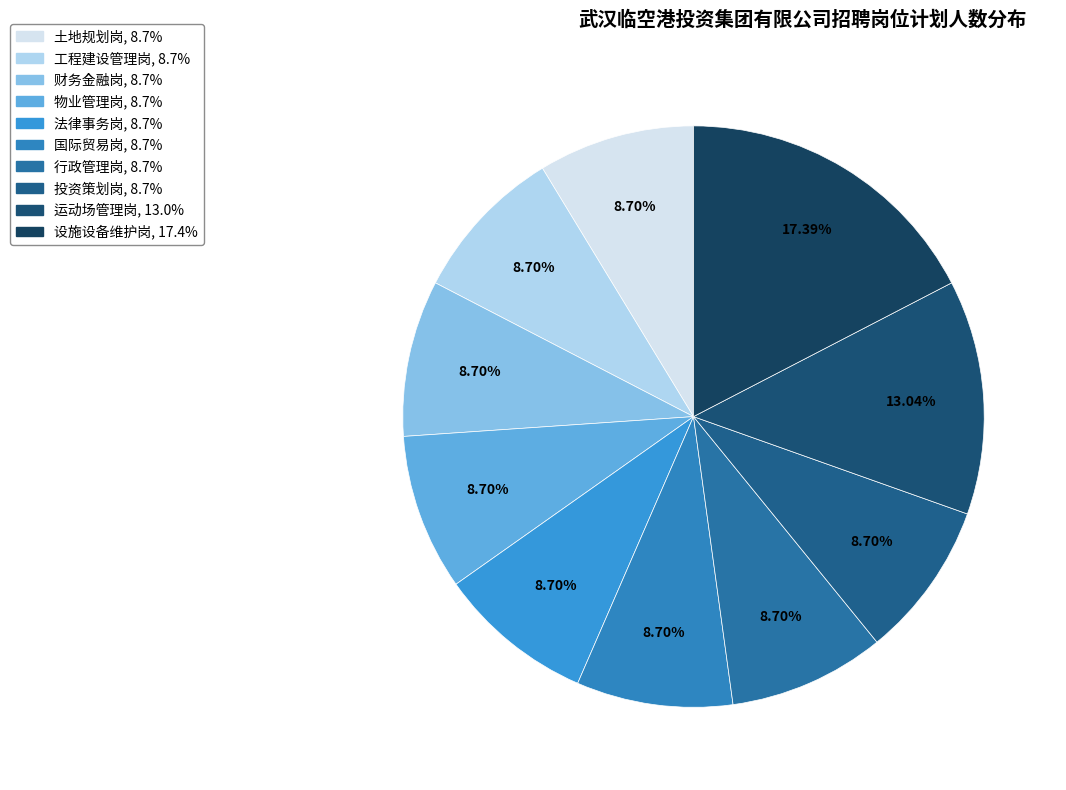

Approximately how many times larger is the value at 法律事务岗 compared to 运动场管理岗?

0.7